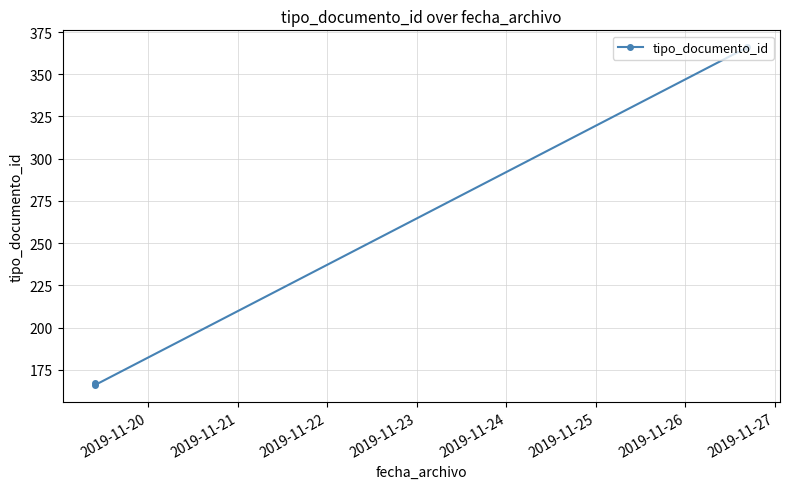

What is the maximum value shown in the chart?

366